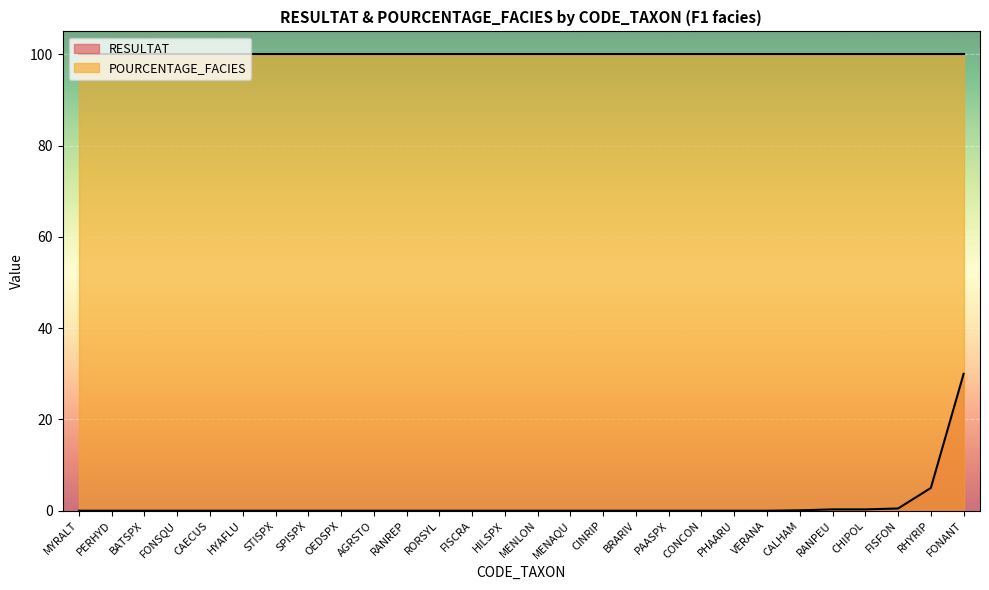

What is the highest value of the POURCENTAGE_FACIES series?

100.0